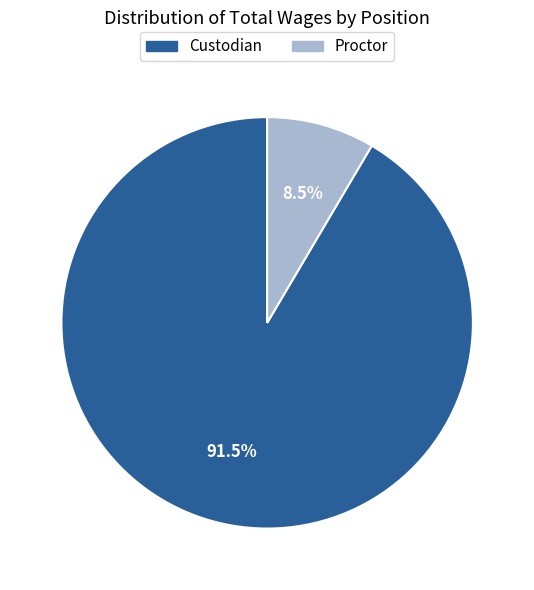

True or false: Custodian accounts for 83% of the total.

False